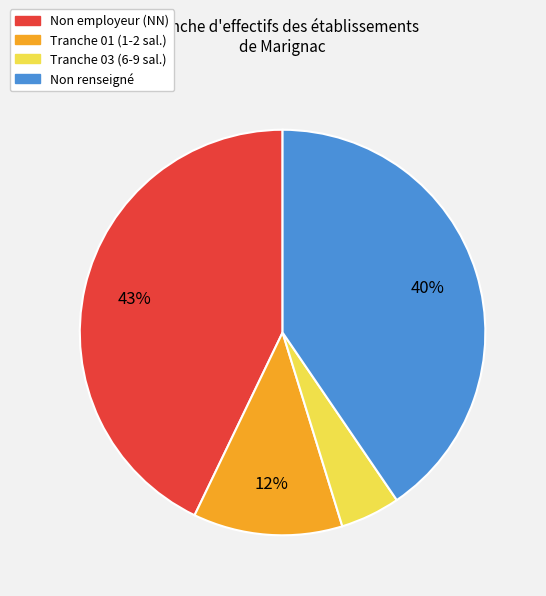

Count the number of slices in the pie.

4